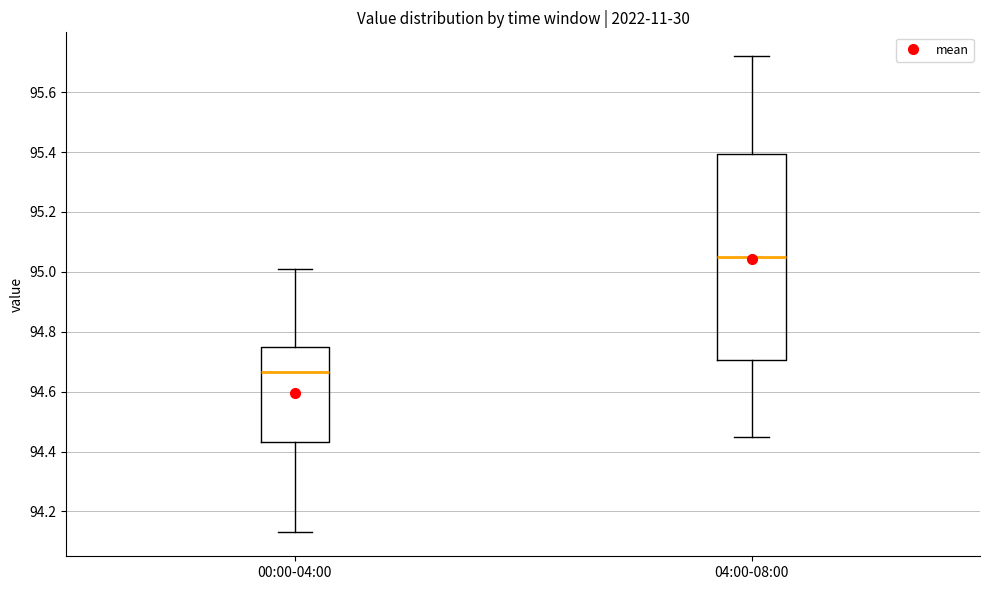

Where is the upper edge of the box for 04:00-08:00 on the y-axis? The values are not printed on the chart, so give them approximately, as read against the axis.

95.40